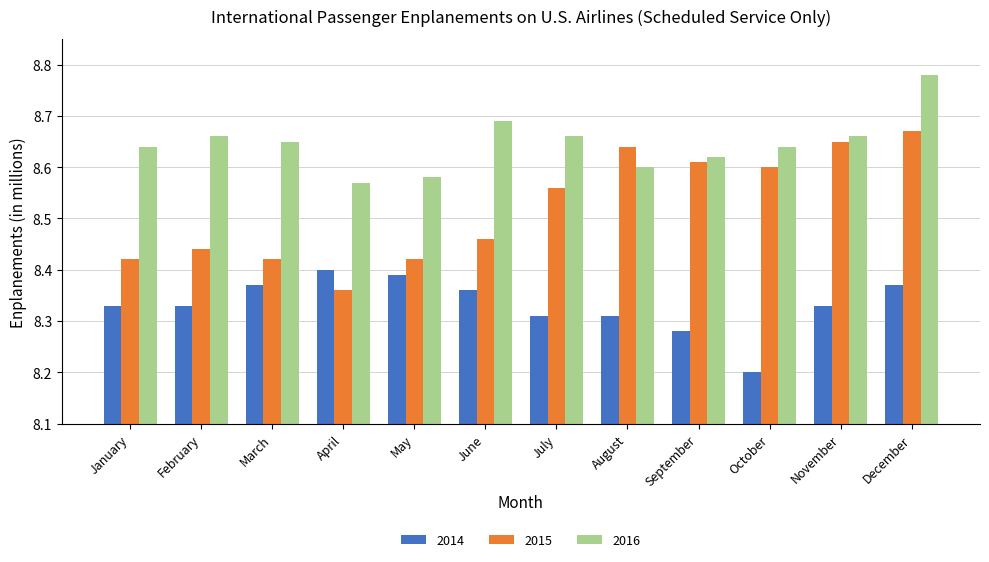

Which series has the largest total across all categories?

2016